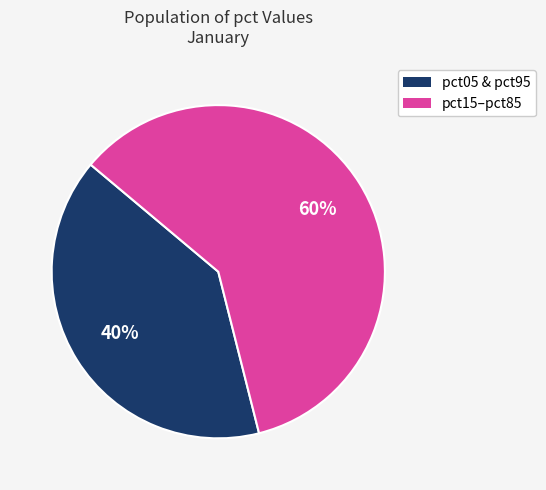

Is it true that pct15–pct85 is 60% of the pie?

True